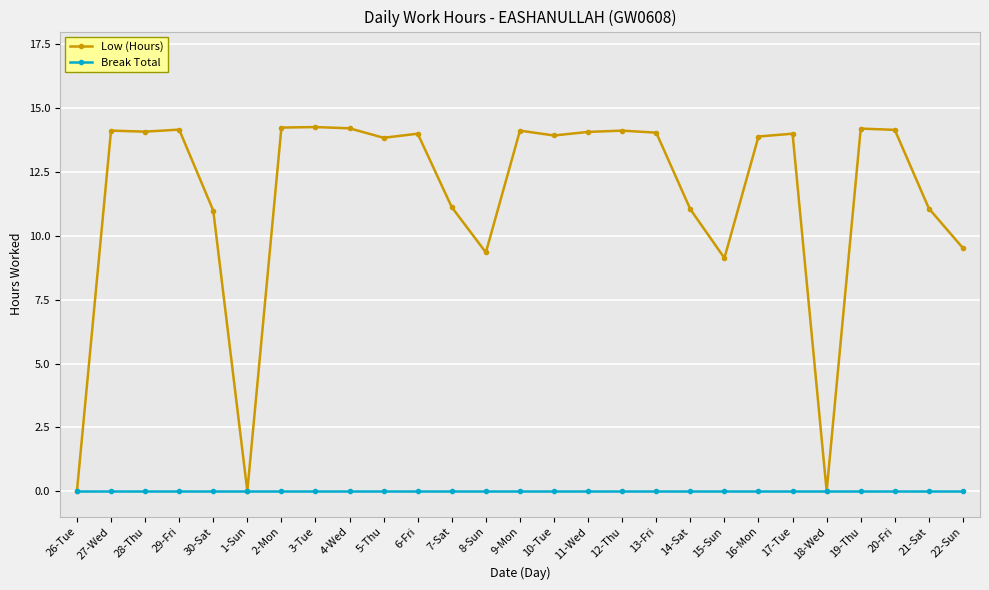

True or false: Low (Hours) has more than 0 interior local peaks.

True